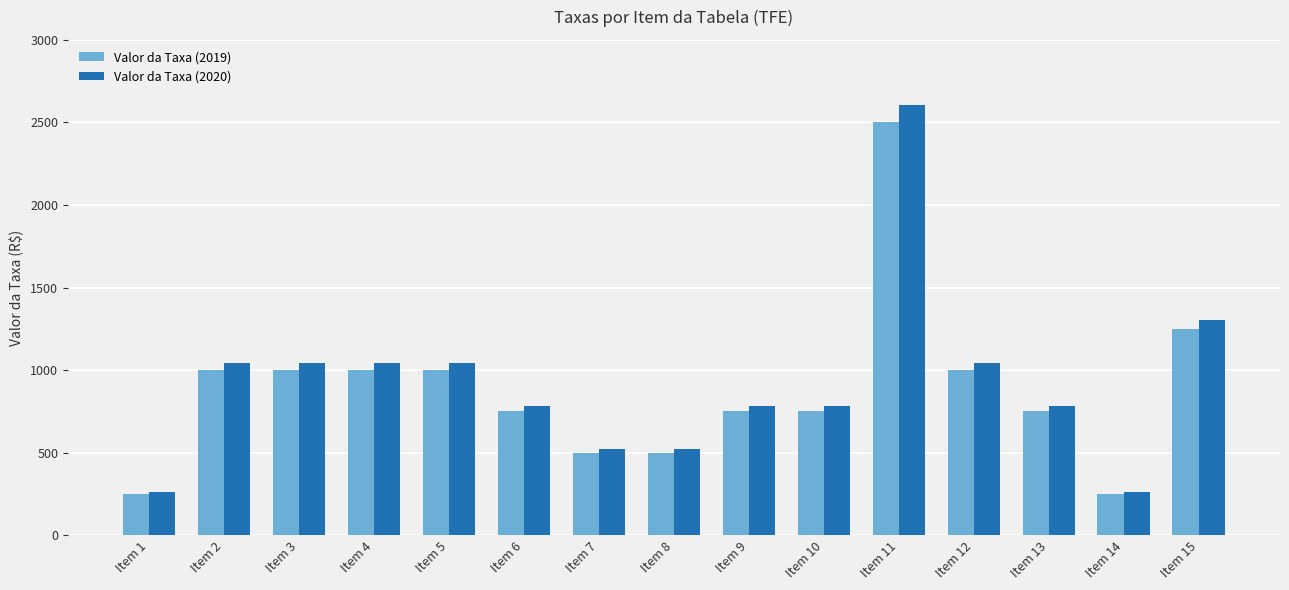

How many bars are there in each group?

2